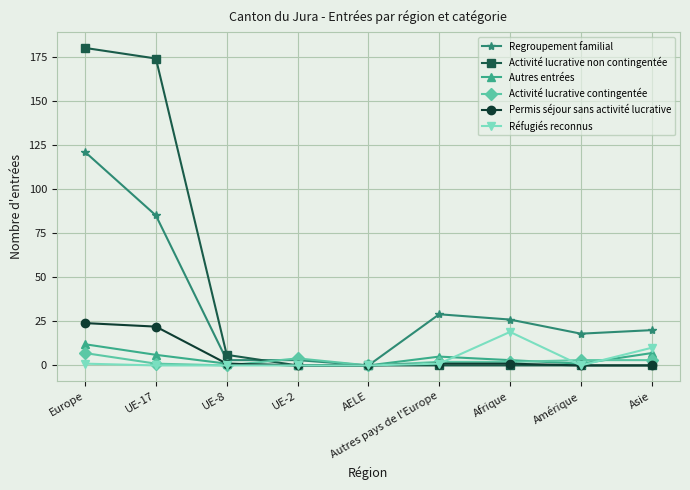

Count the number of categories in the chart.

9